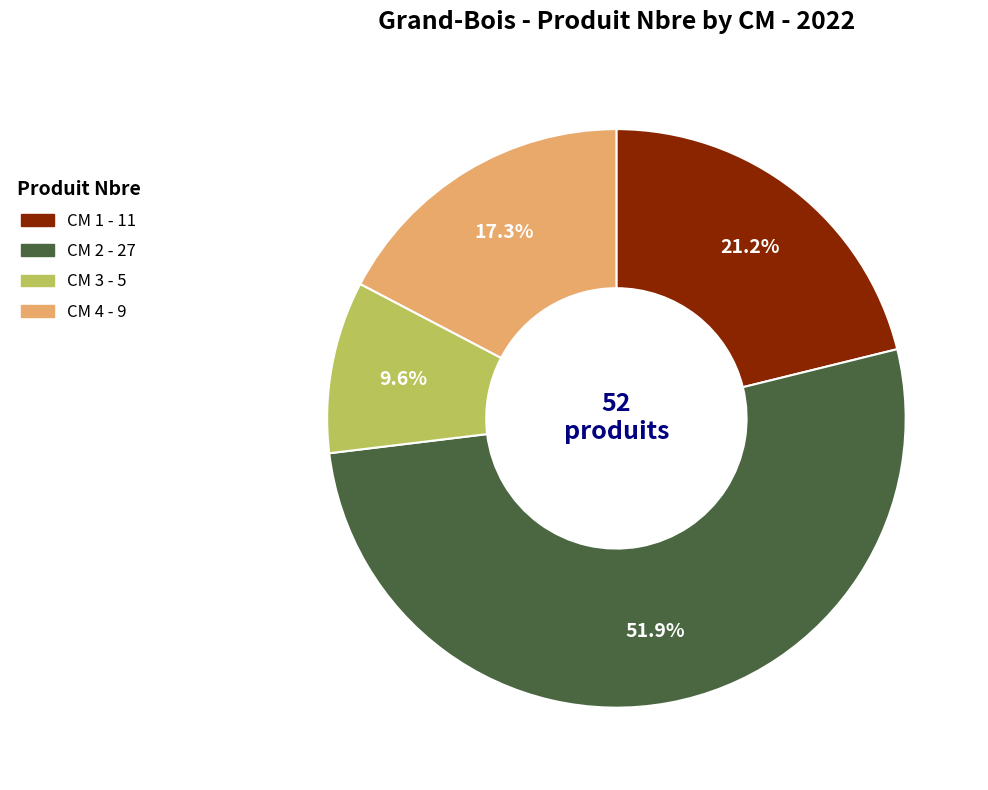

Is there a majority slice in this chart?

Yes